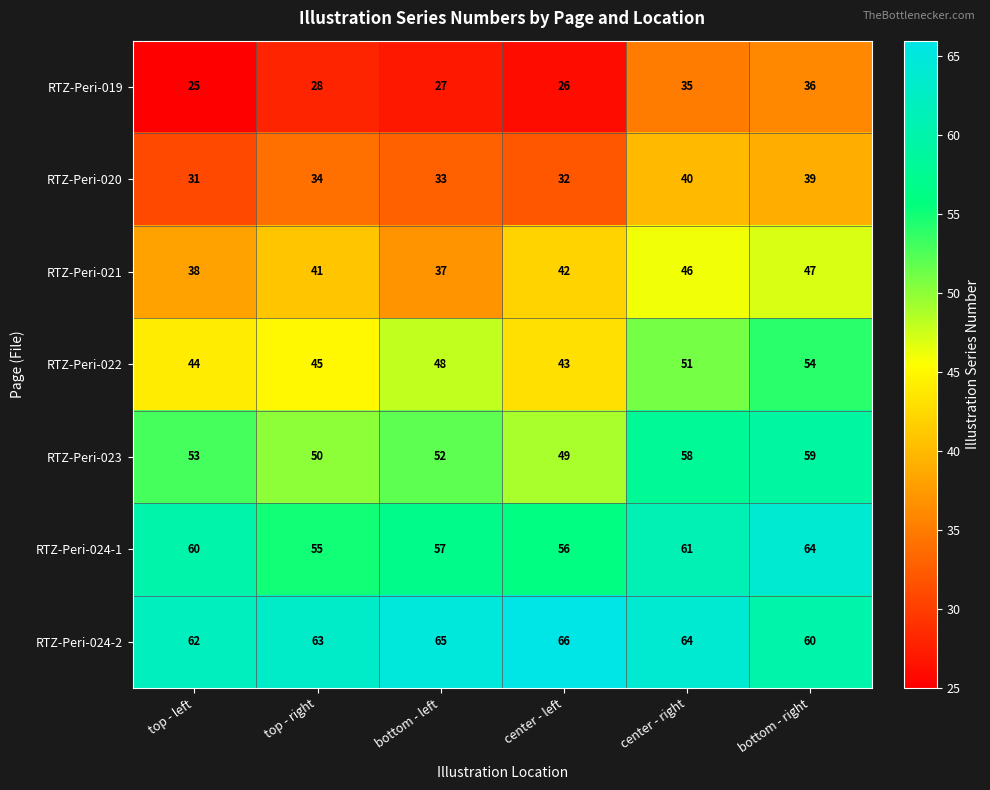

Count the RTZ-Peri-024-2 values in the range 62 to 65.

4